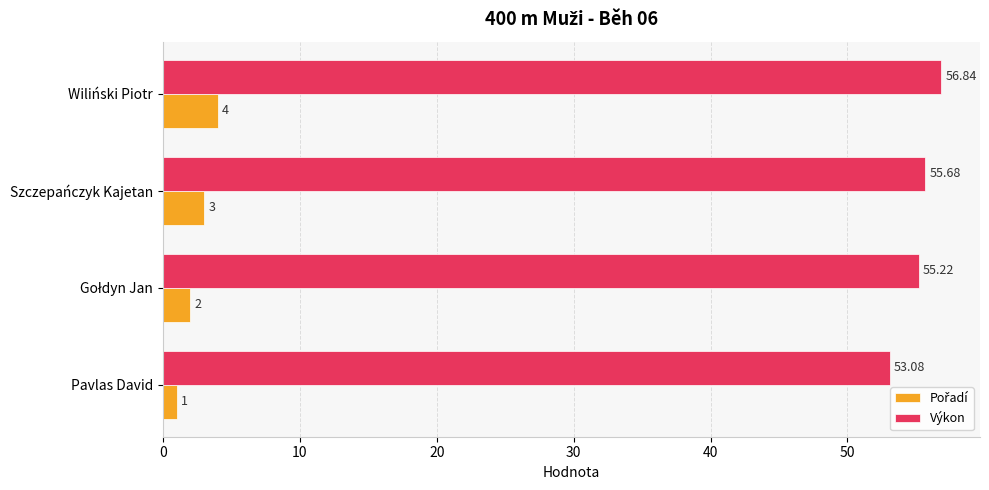

At which label is Výkon closest to 54?

Pavlas David